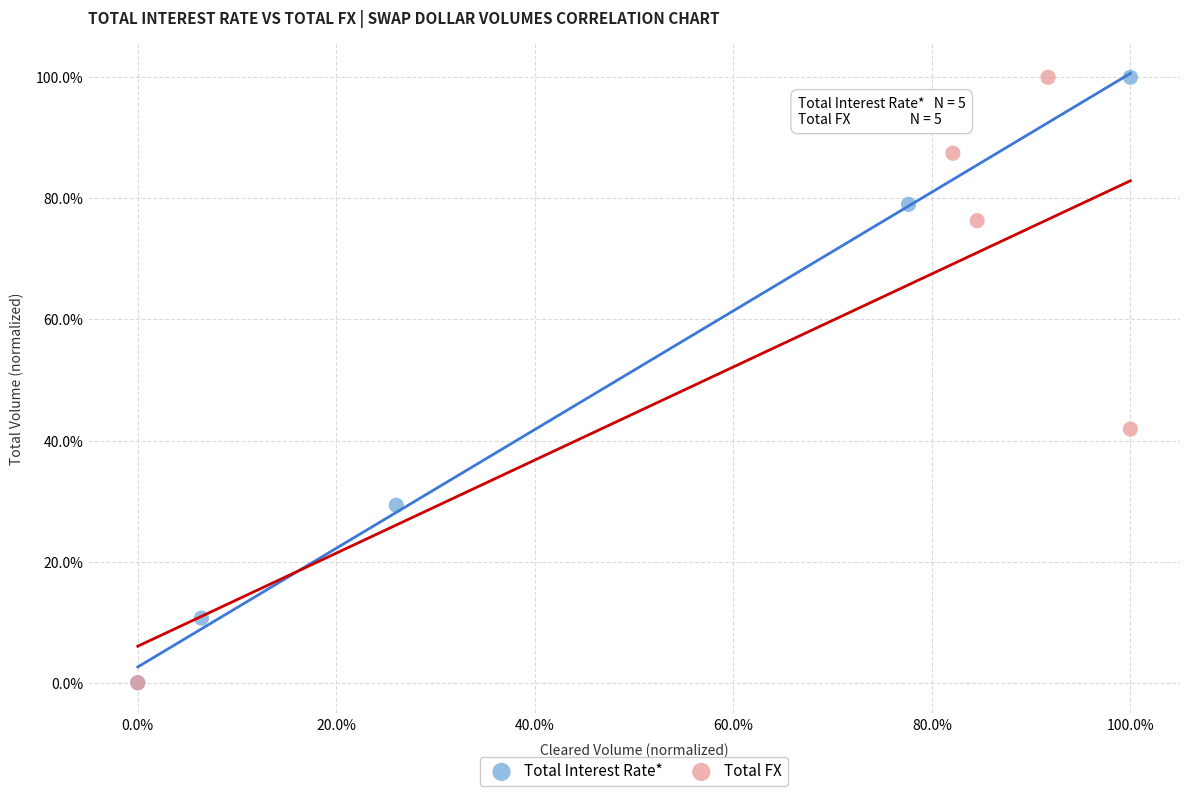

What are all the series names shown in the legend?

Total Interest Rate*, Total FX